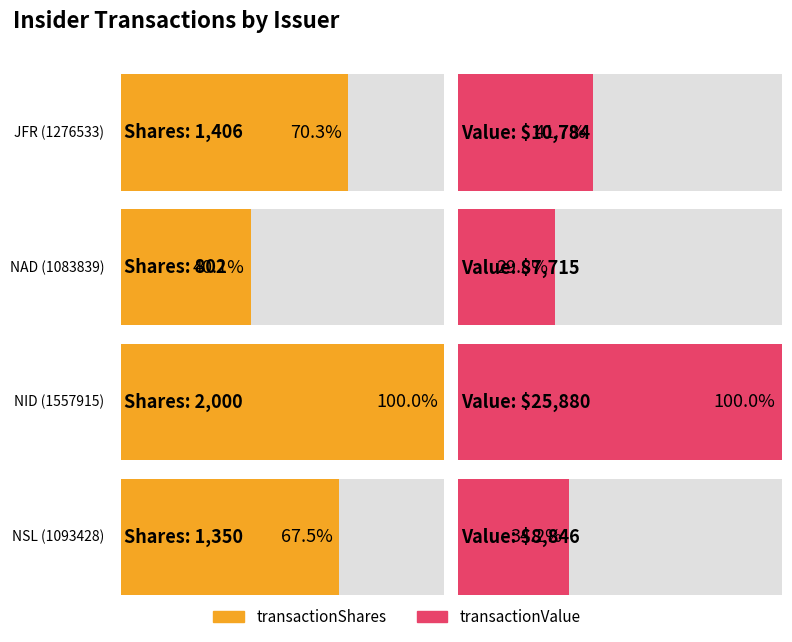

At which category is the sum across all series the highest?

NID (1557915)